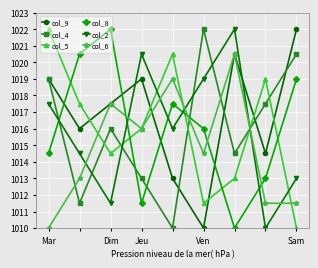

What is the value of the col_6 point at the 8th from the left?

1011.5